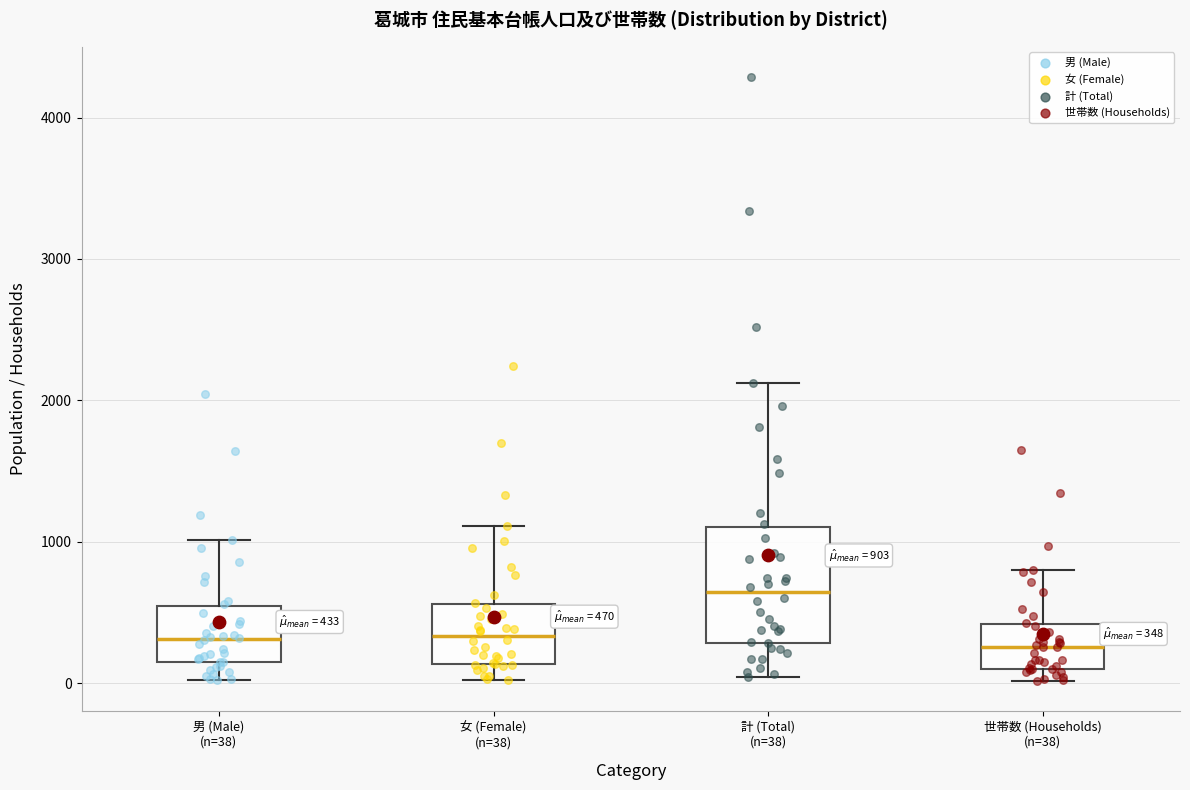

Comparing the boxes themselves (not the whiskers), which one is the tallest?

計 (Total) (n=38)